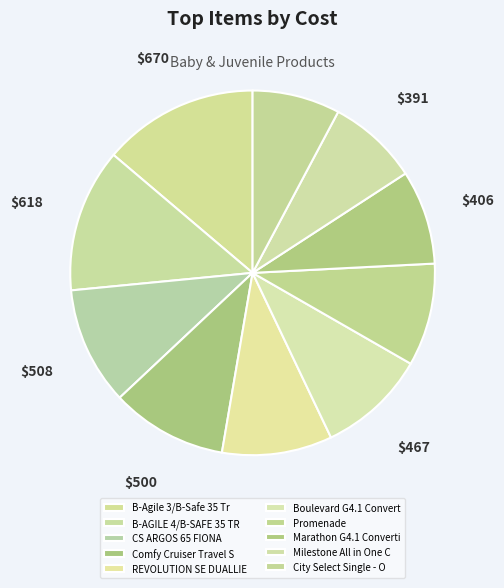

What is the smallest slice in the pie chart?

City Select Single - Onyx